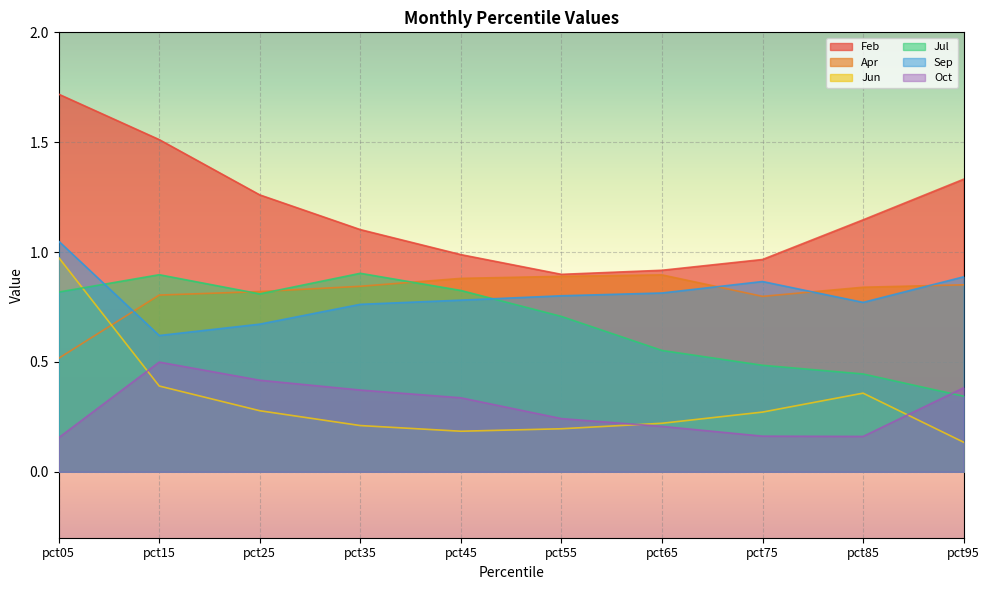

List the labels in order of Oct value, smallest first.

pct05, pct85, pct75, pct65, pct55, pct45, pct35, pct95, pct25, pct15